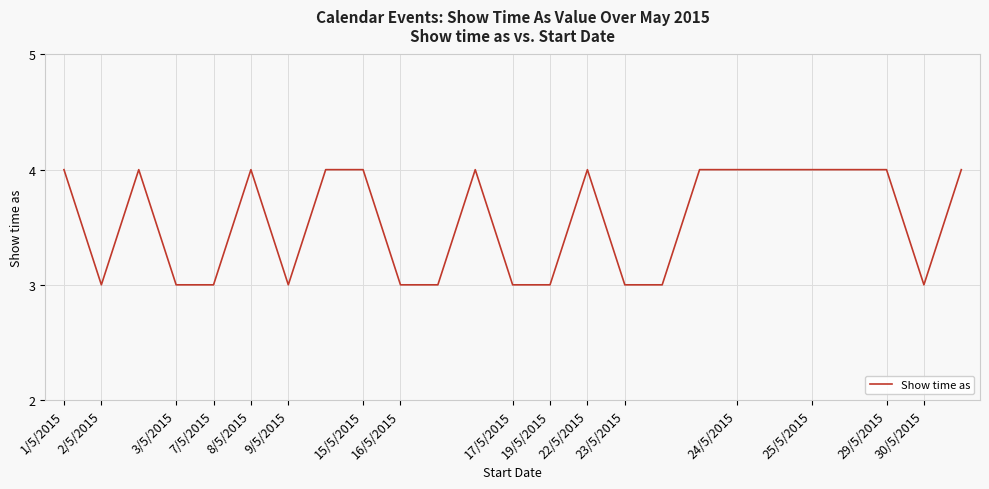

What is the greatest value displayed?

4